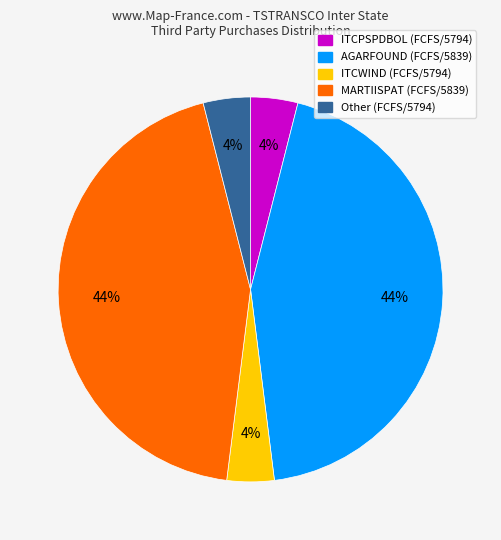

Is there any slice that represents more than half of the pie?

No